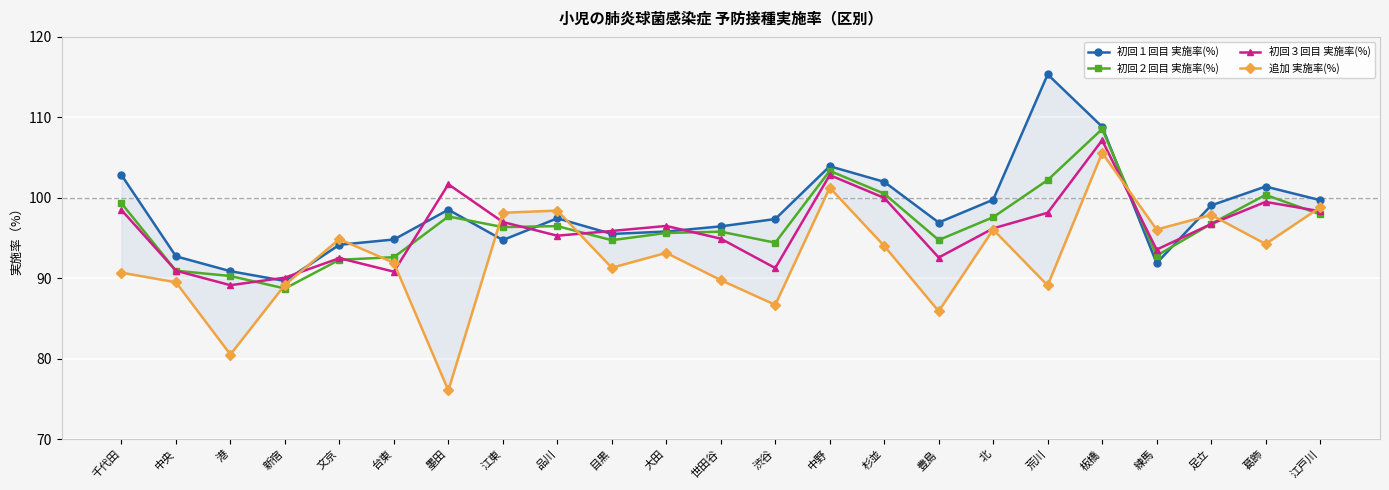

Reading right to left, what are all the values shown in this chart?

初回１回目 実施率(%): 99.7	101.4	99.1	91.9	108.8	115.3	99.8	96.9	102.0	103.9	97.4	96.5	95.8	95.5	97.5	94.8	98.5	94.8	94.2	89.7	90.9	92.7	102.8
初回２回目 実施率(%): 98.0	100.4	96.8	92.8	108.5	102.2	97.6	94.8	100.5	103.4	94.4	95.8	95.6	94.7	96.5	96.4	97.7	92.6	92.3	88.7	90.3	91.0	99.3
初回３回目 実施率(%): 98.3	99.5	96.8	93.6	107.2	98.2	96.2	92.6	100.0	102.8	91.3	94.9	96.5	95.9	95.3	97.0	101.7	90.8	92.5	90.1	89.2	91.0	98.5
追加 実施率(%): 98.8	94.3	97.9	96.1	105.6	89.1	96.1	85.9	94.0	101.3	86.7	89.8	93.2	91.3	98.4	98.2	76.1	91.9	94.9	89.2	80.5	89.5	90.7